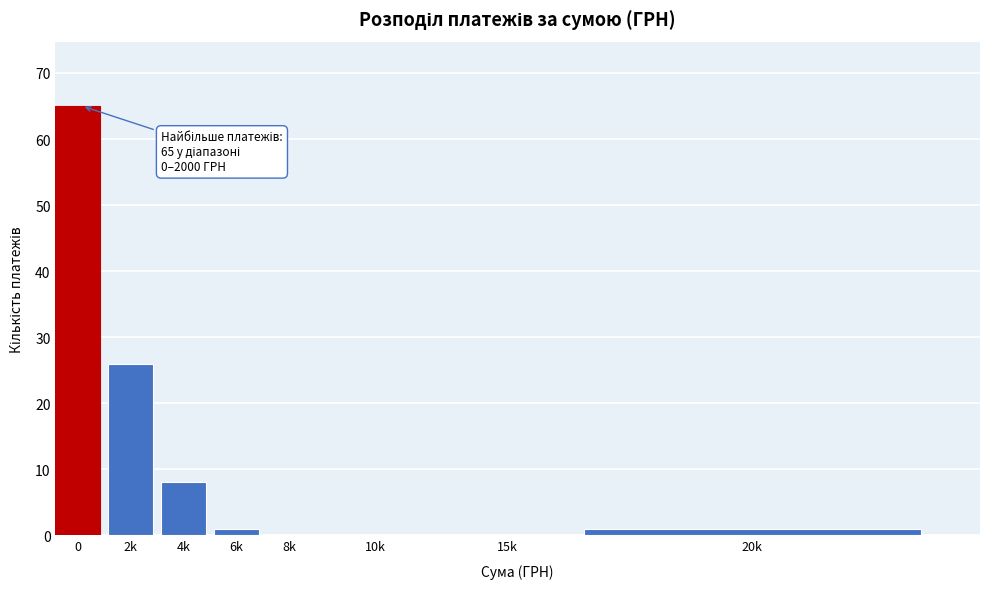

Reading right to left, what are all the values shown in this chart?

20k=1	15k=0	10k=0	8k=0	6k=1	4k=8	2k=26	0=65